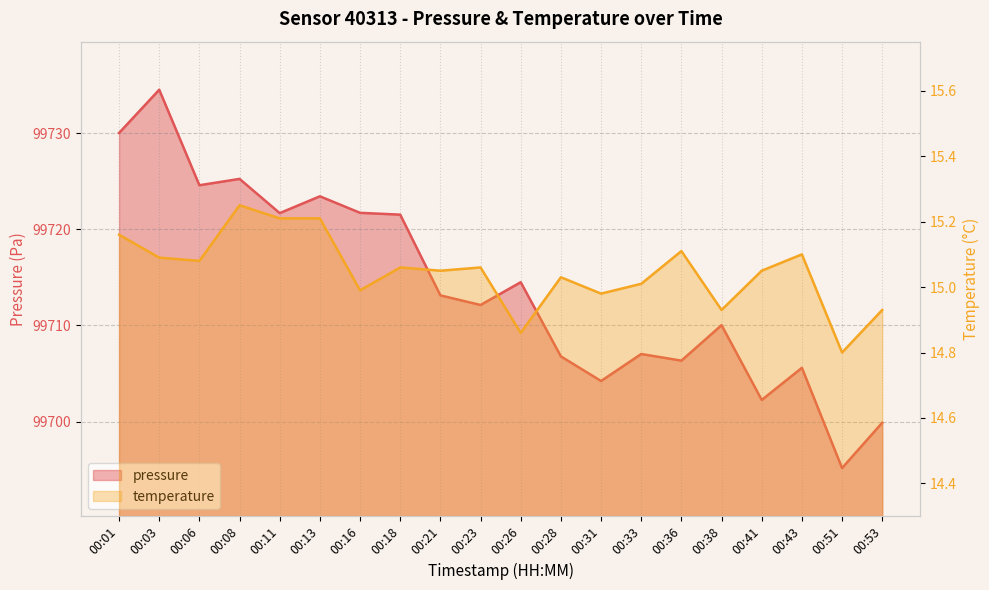

Where is temperature nearest to the value 15?

00:16